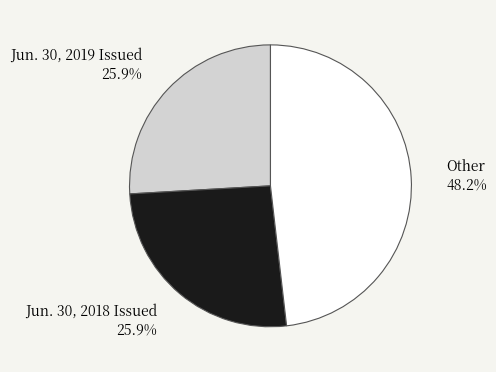

Is Jun. 30, 2019 Issued the majority of the pie?

No